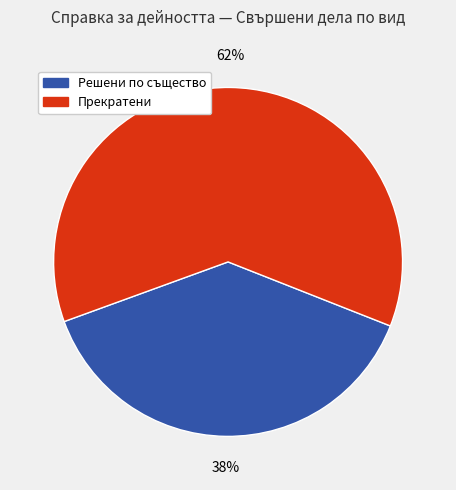

Is there a majority slice in this chart?

Yes